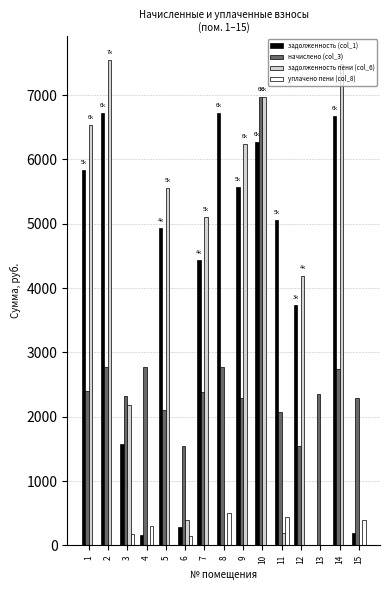

Which series has the largest total across all categories?

задолженность (col_1)